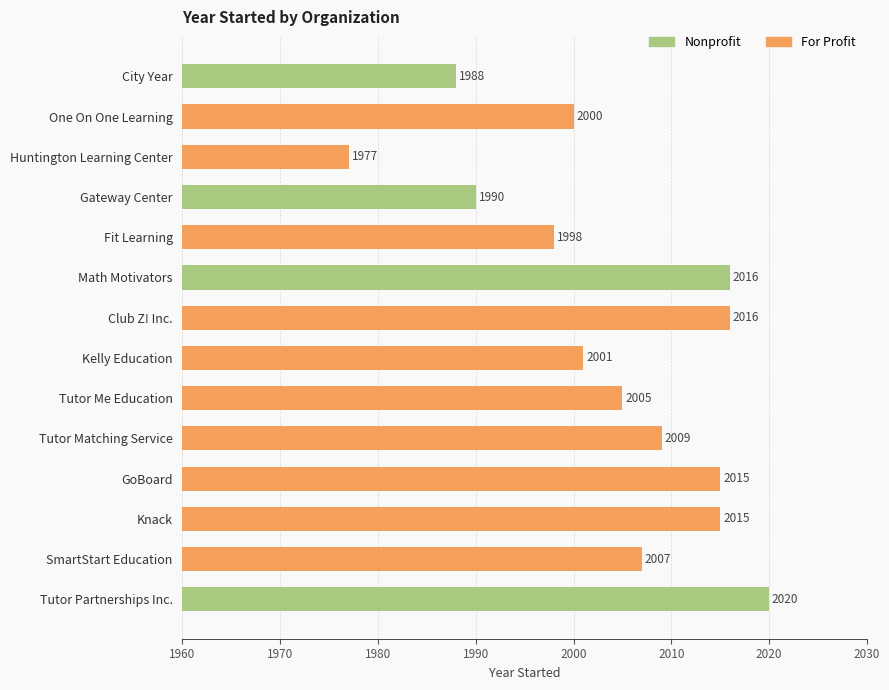

Which category has the highest value across all series?

Tutor Partnerships Inc.